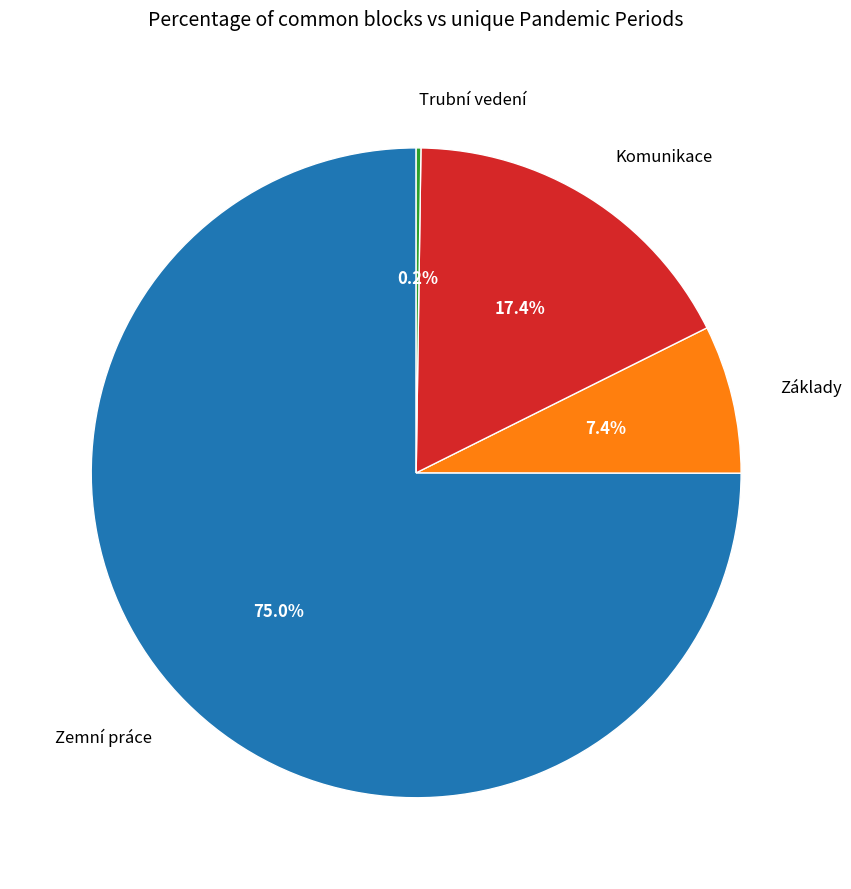

What is the largest slice in the pie chart?

Zemní práce